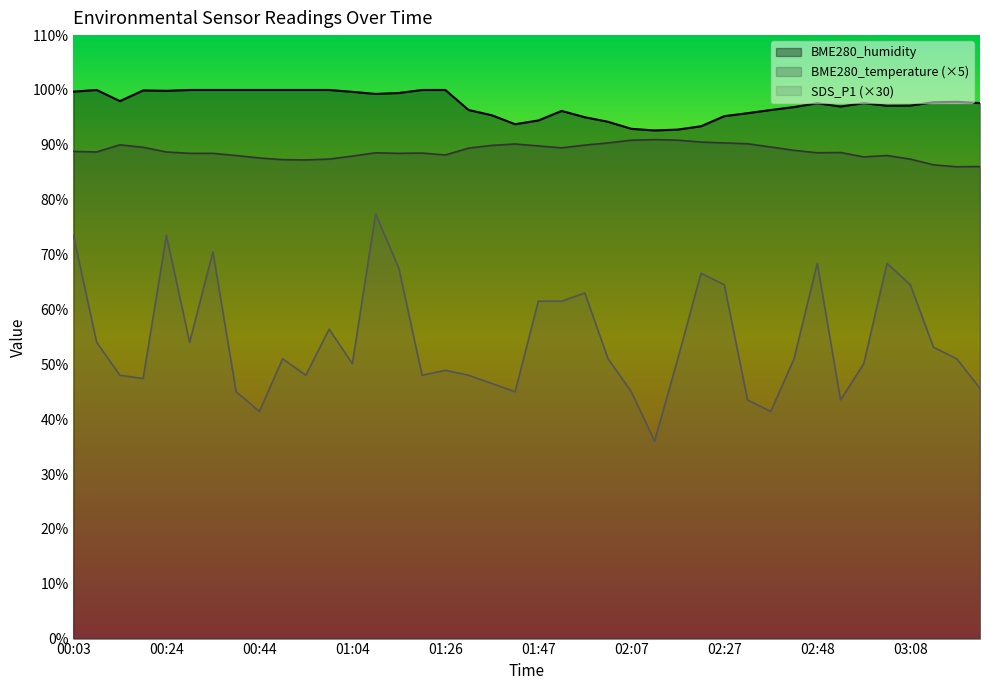

At which label does SDS_P1 reach its minimum?

02:12